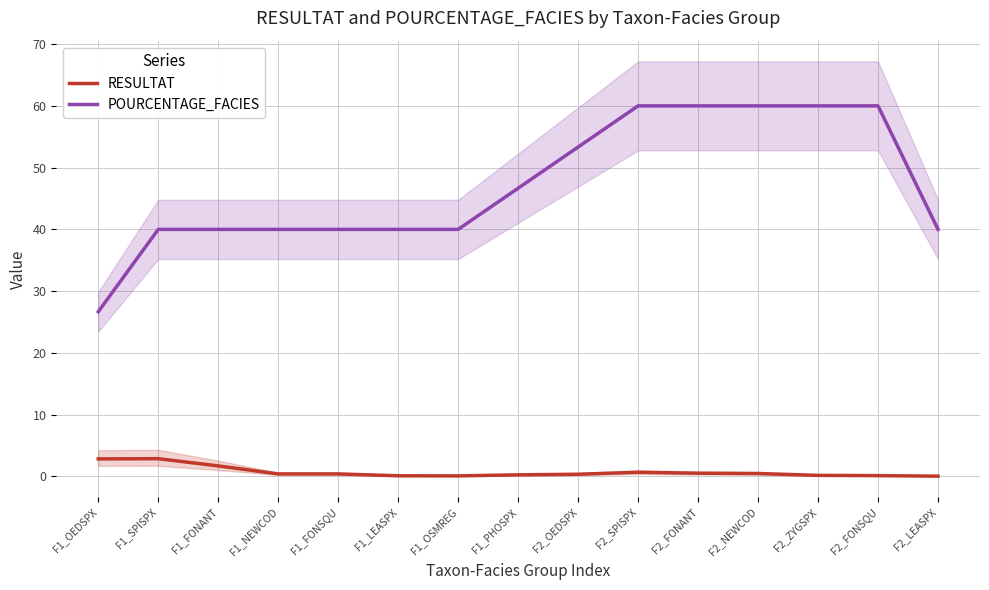

Which series has the largest total across all categories?

POURCENTAGE_FACIES